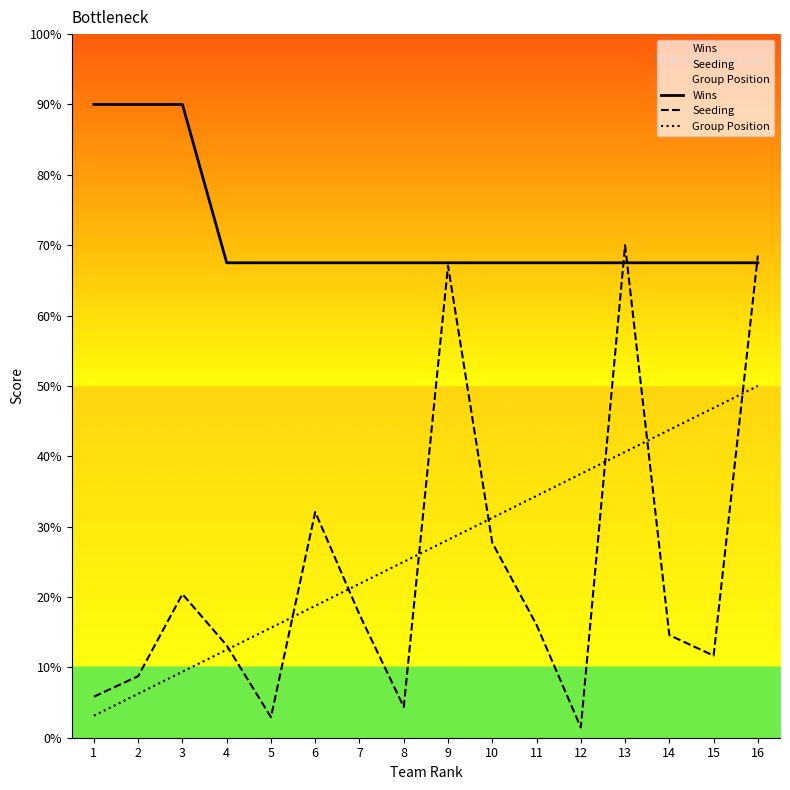

Reading right to left, list all the values displayed in this chart.

Wins: 16=40.5	15=40.5	14=40.5	13=40.5	12=40.5	11=40.5	10=40.5	9=40.5	8=40.5	7=40.5	6=40.5	5=40.5	4=40.5	3=54.0	2=54.0	1=54.0
Seeding: 16=41.1	15=7.0	14=8.8	13=42.0	12=0.9	11=9.6	10=16.6	9=40.2	8=2.6	7=10.5	6=19.2	5=1.8	4=7.9	3=12.2	2=5.2	1=3.5
Group Position: 16=30.0	15=28.1	14=26.2	13=24.4	12=22.5	11=20.6	10=18.8	9=16.9	8=15.0	7=13.1	6=11.2	5=9.4	4=7.5	3=5.6	2=3.8	1=1.9